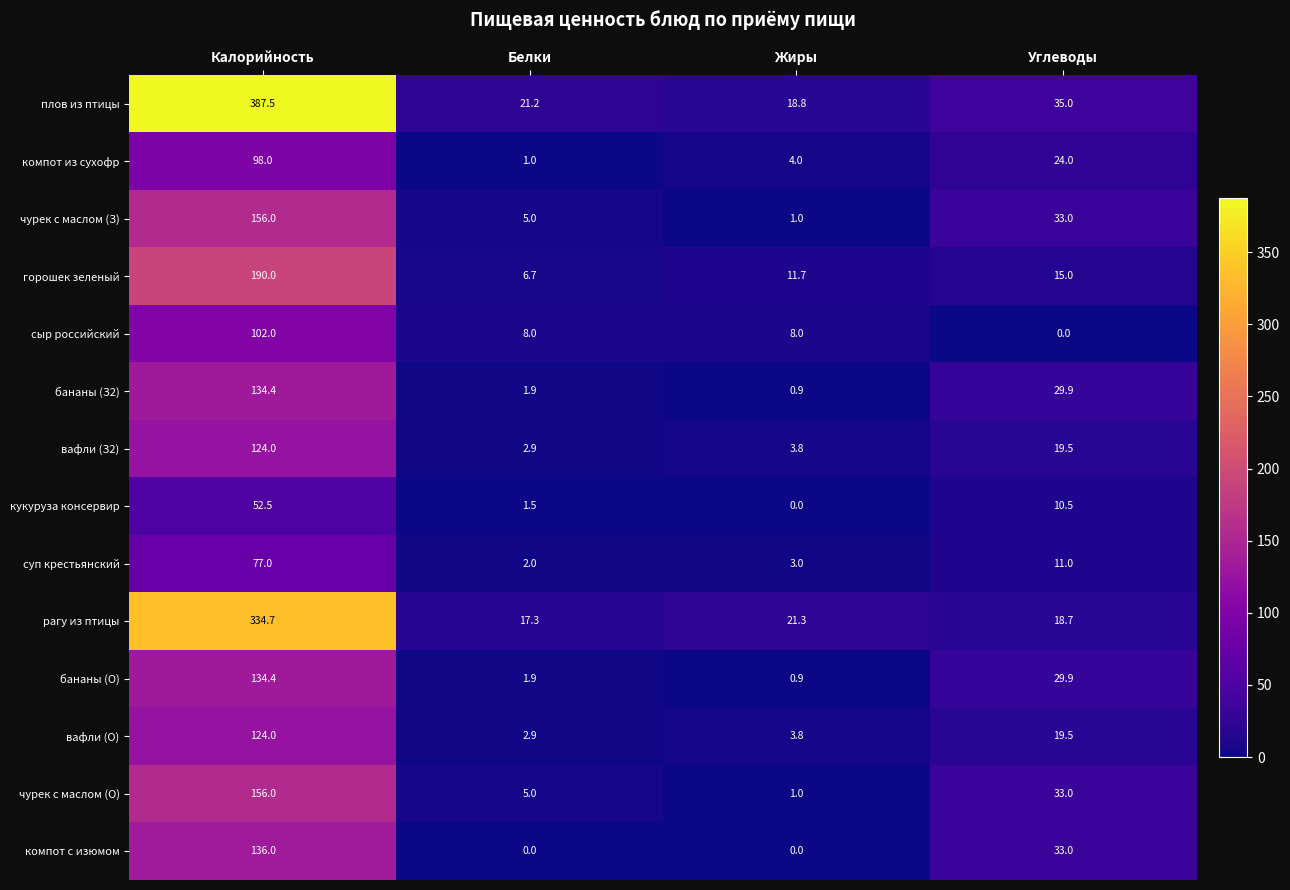

What is the greatest value displayed?

387.5